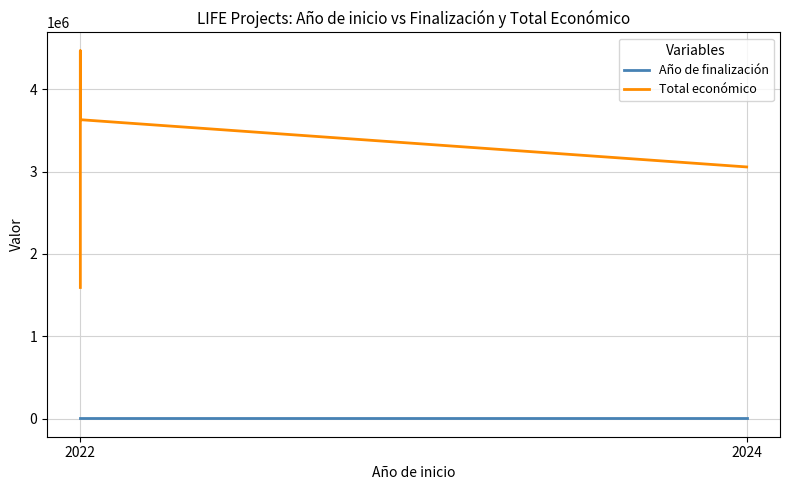

Which series has the widest spread of values?

Total económico